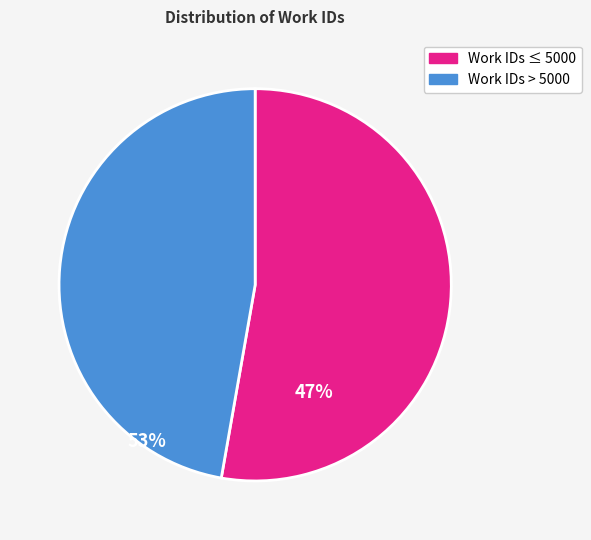

Is there any slice that represents more than half of the pie?

Yes